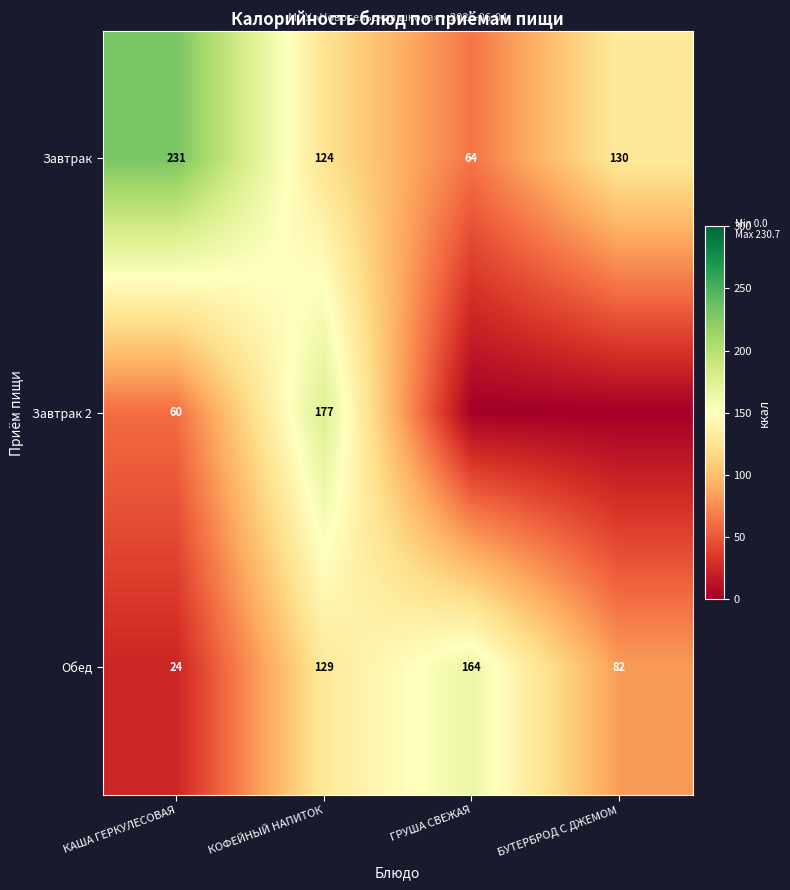

How many categories are shown in the chart?

4